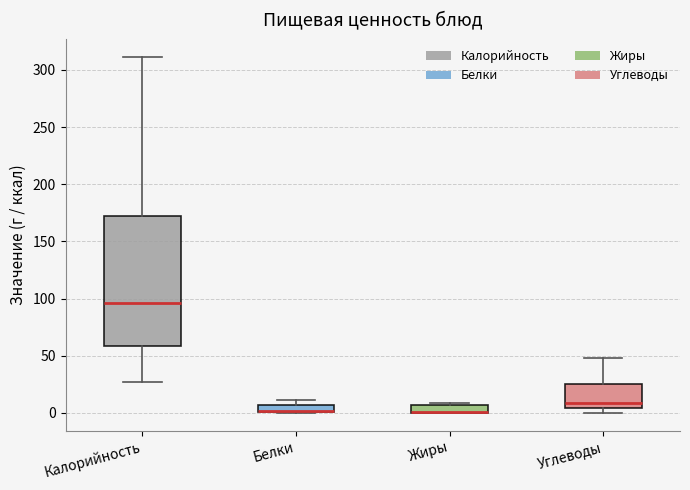

Where does the median line of the box for Углеводы sit on the y-axis? The values are not printed on the chart, so give them approximately, as read against the axis.

10